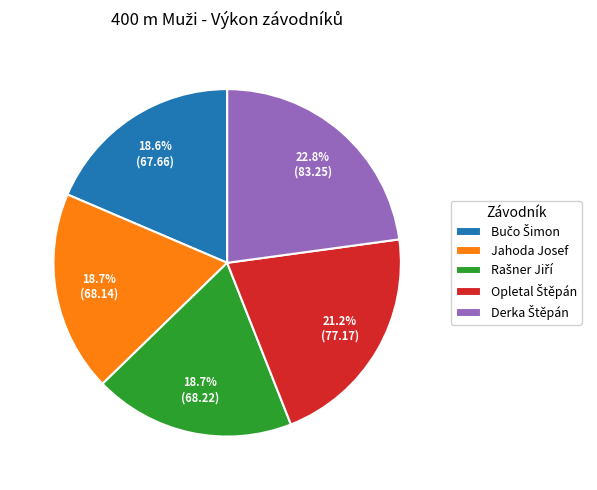

To the nearest percent, what is the difference between the largest and smallest slice percentages?

4%